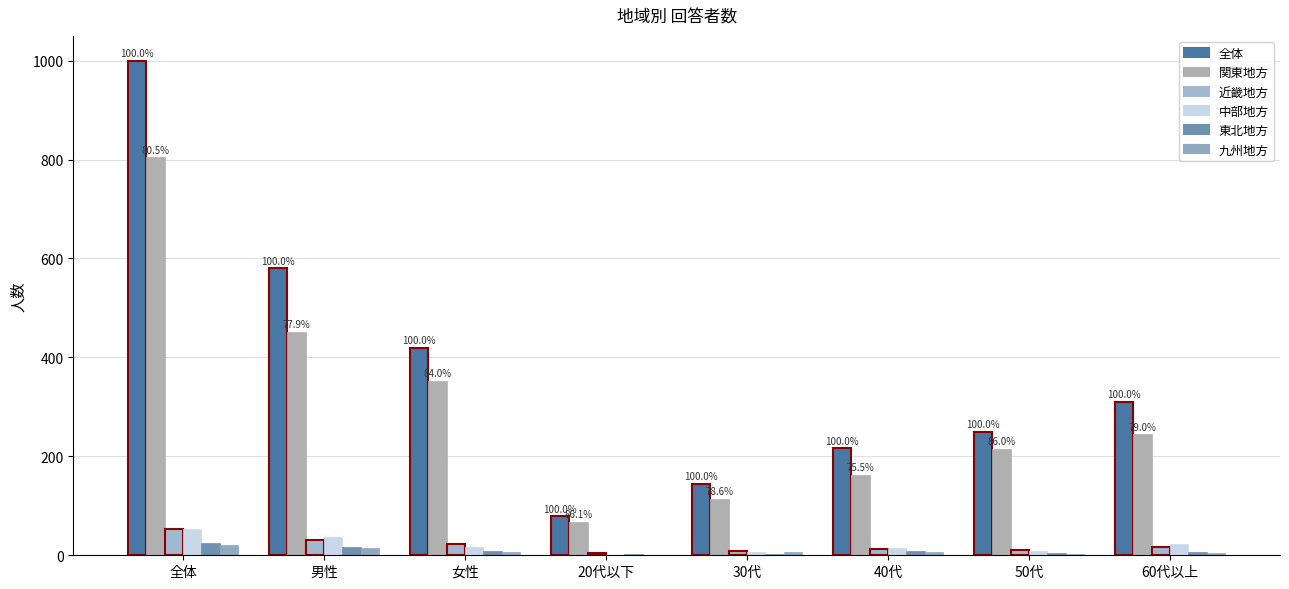

What is the difference between the second highest and second lowest values in the 全体 series?

435